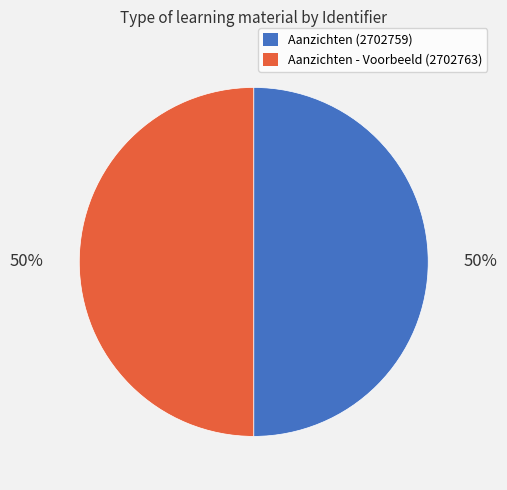

True or false: Aanzichten (2702759) accounts for 50% of the total.

True